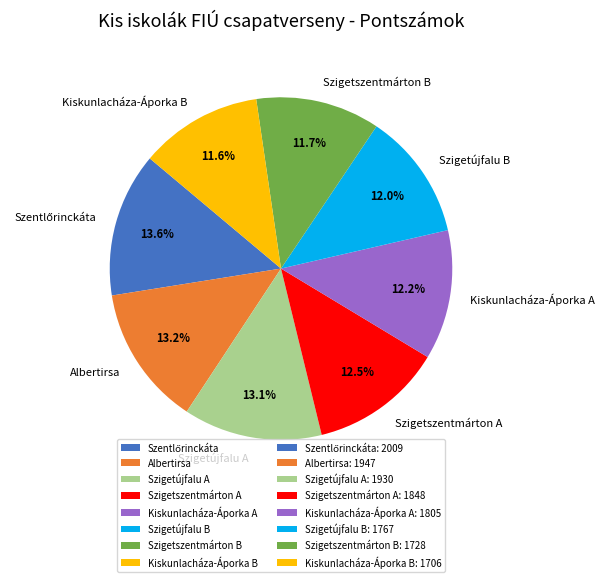

Between Szigetújfalu B and Albertirsa, which is larger?

Albertirsa